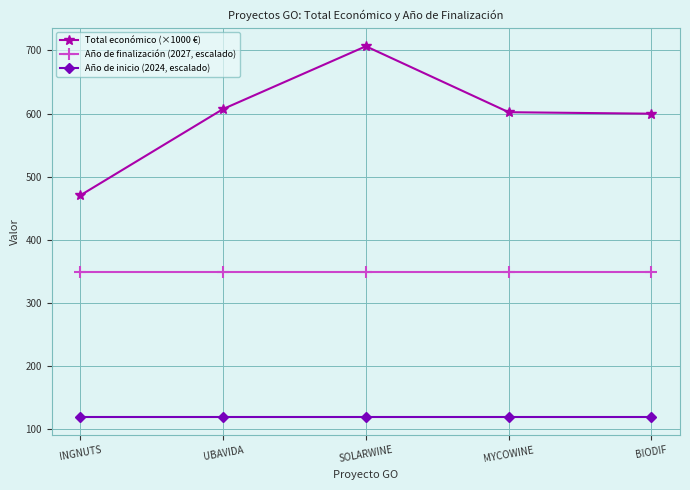

The value of Año de inicio (2024, escalado) at INGNUTS is 54.2. True or false?

False